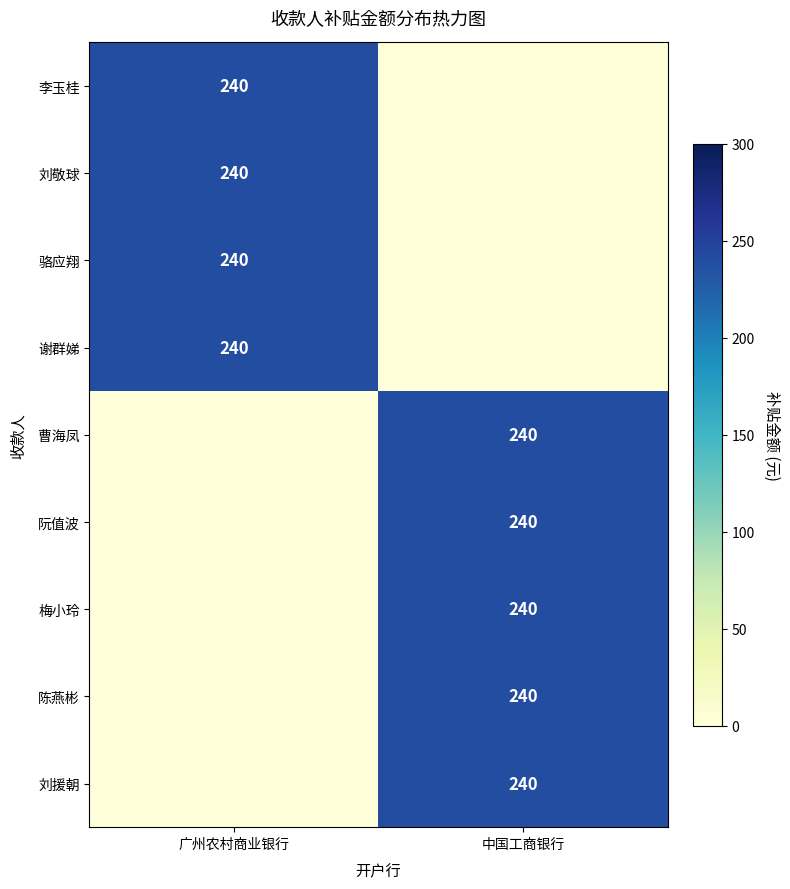

The value of 骆应翔 at 广州农村商业银行 is 397. True or false?

False